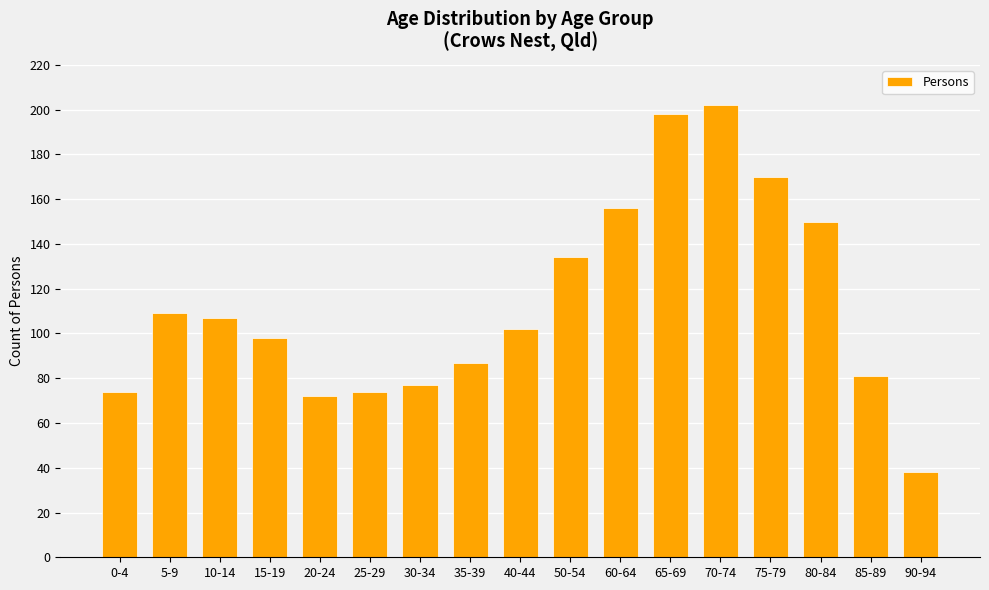

Is it true that the value at 85-89 is 32?

False